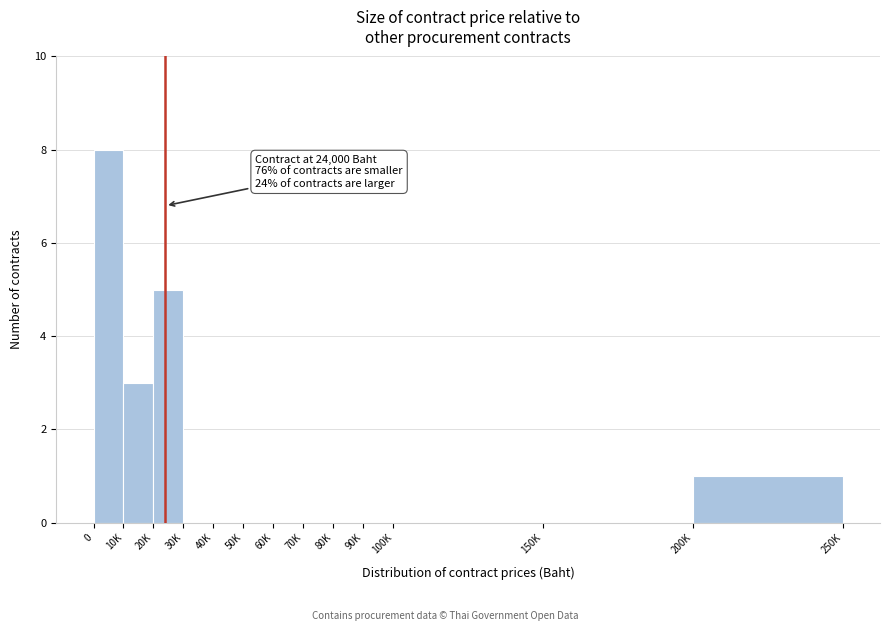

Reading left to right, what are all the values shown in this chart?

0=8	10K=3	20K=5	30K=0	40K=0	50K=0	60K=0	70K=0	80K=0	90K=0	100K=0	150K=0	200K=1